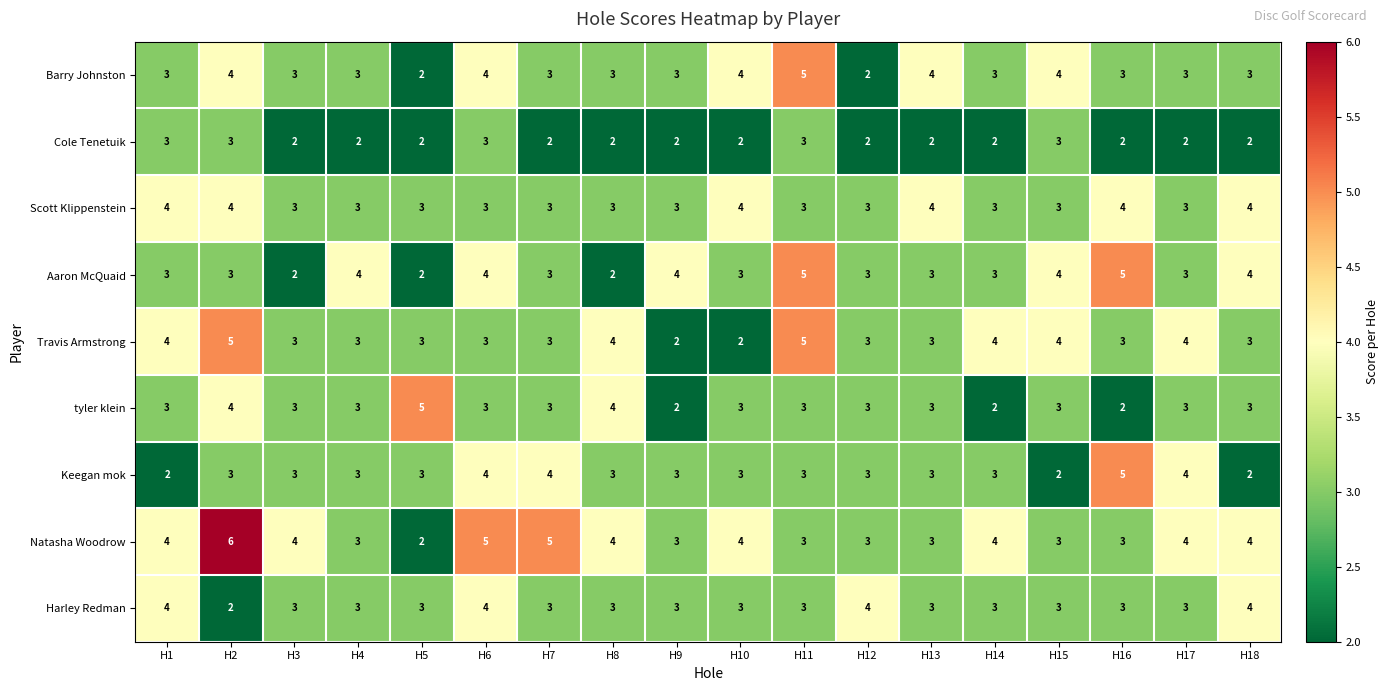

Which series has the largest range (max minus min)?

Natasha Woodrow